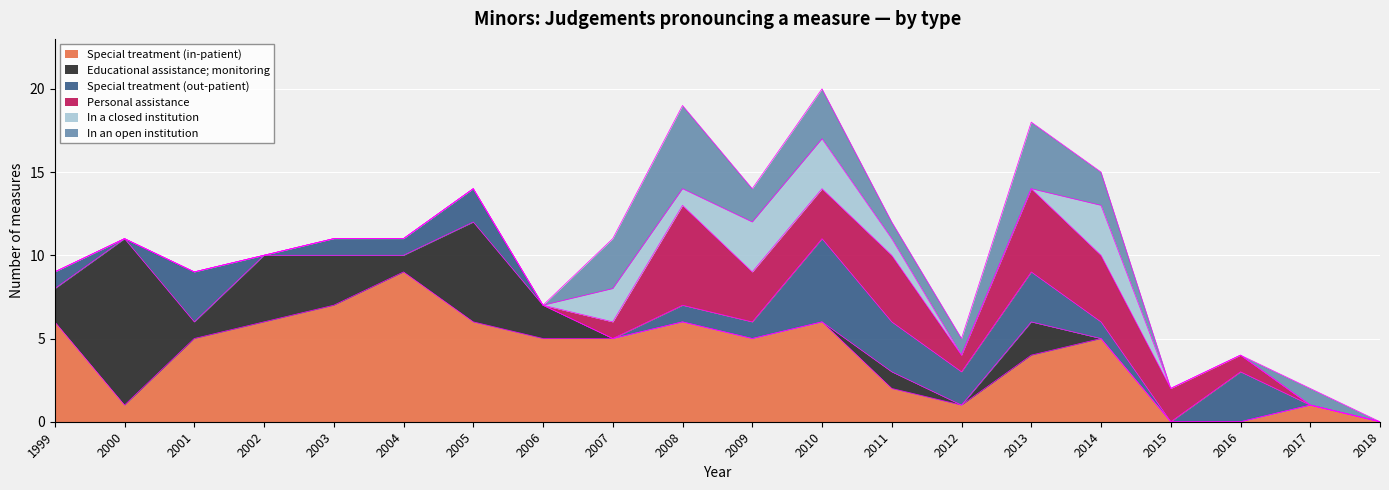

What is the spread (max minus min) of values at 2006?

5